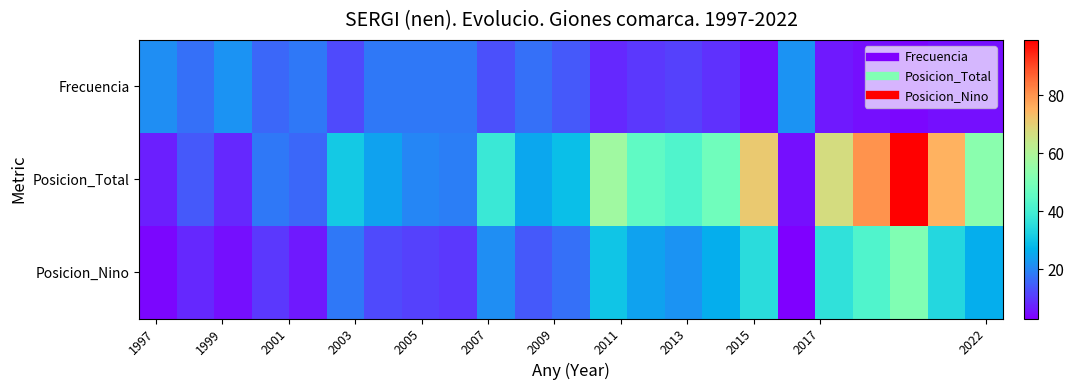

Reading left to right, transcribe all the data shown in this chart.

Frecuencia: 21	17	22	16	18	12	18	18	18	13	17	14	8	10	11	9	5	22	6	5	4	5	5
Posicion_Total: 7	14	8	18	16	31	24	20	19	38	25	29	57	45	42	48	71	5	67	80	99	75	53
Posicion_Nino: 4	8	5	10	6	18	12	11	10	21	14	17	30	24	22	26	35	3	36	42	51	34	26